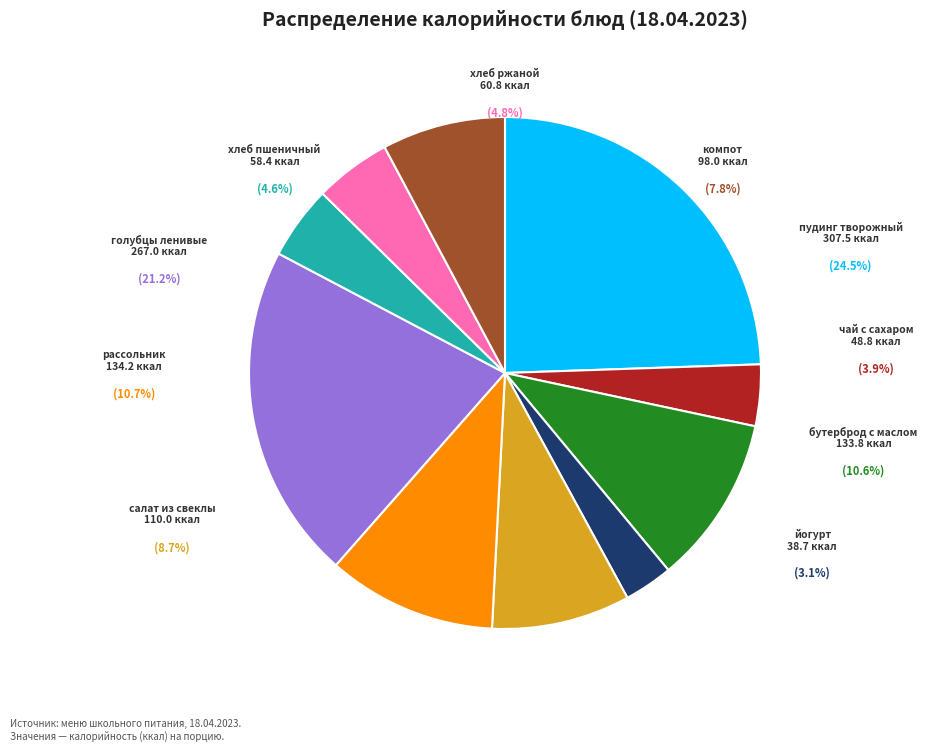

Approximately how many times larger is the value at рассольник Ленинградский с мясом compared to хлеб ржаной?

2.2